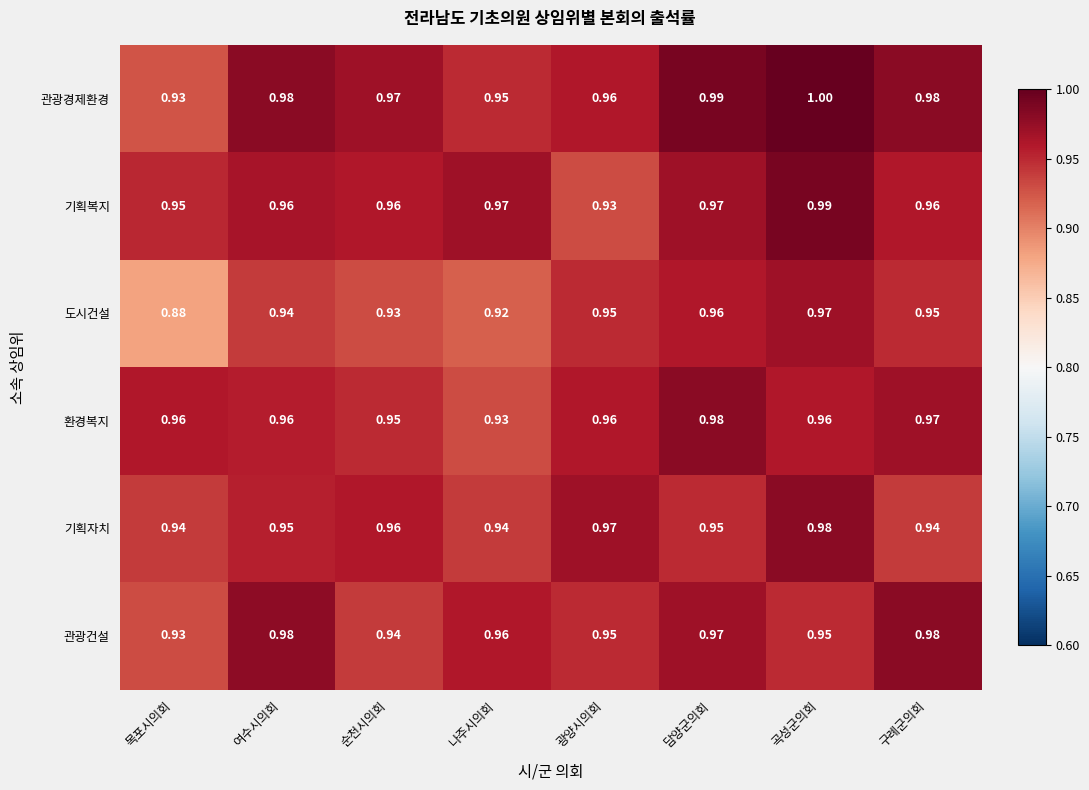

Between 순천시의회 and 곡성군의회, which series saw the biggest shift?

도시건설